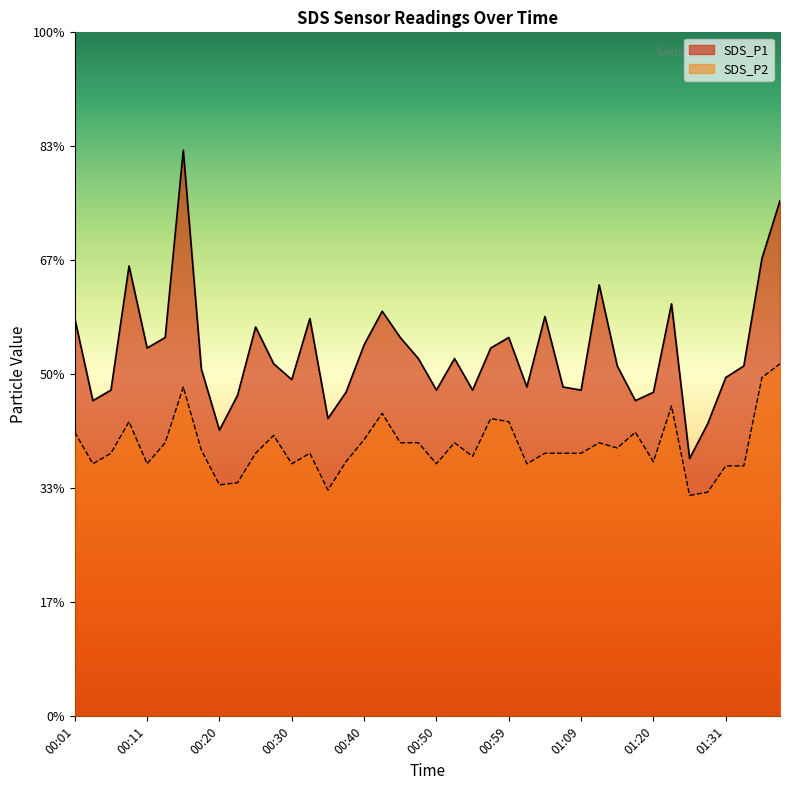

At how many categories does at least one series exceed 5?

1